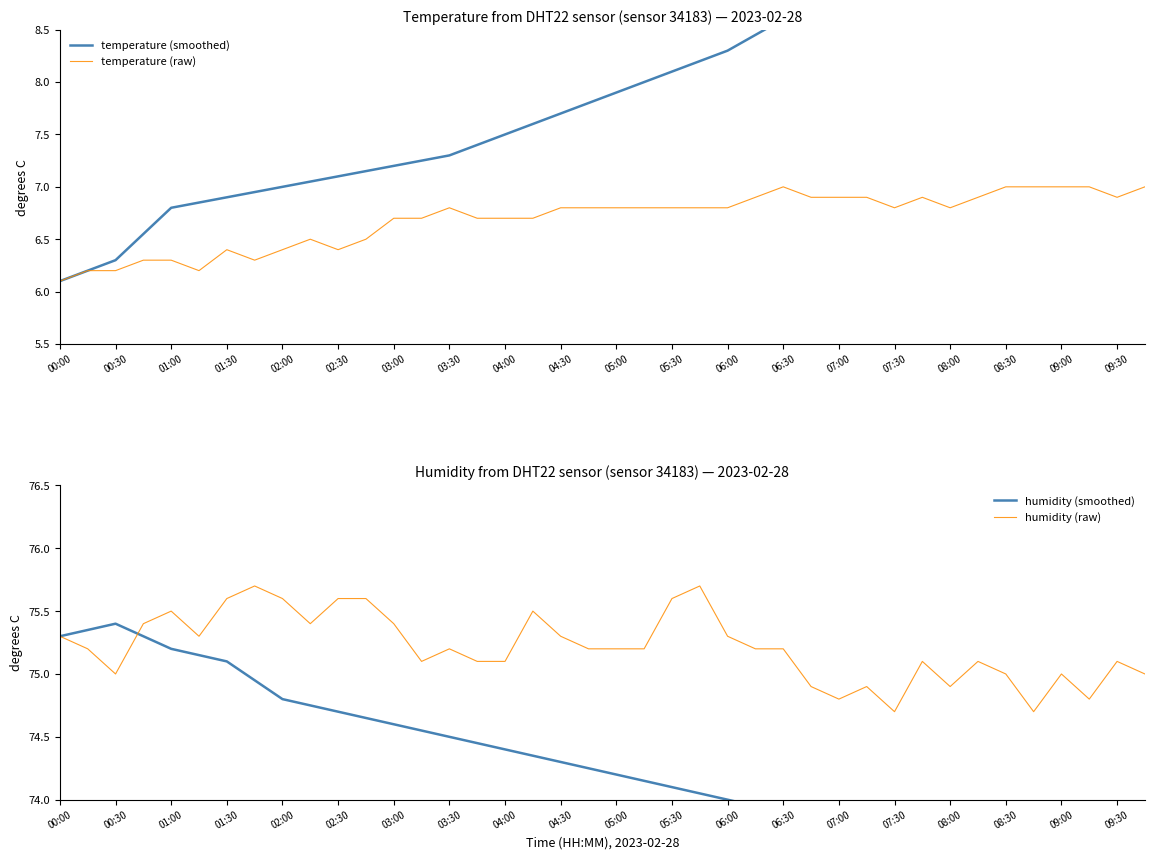

What is the difference between the humidity values at 02:00 and 01:30?

0.3